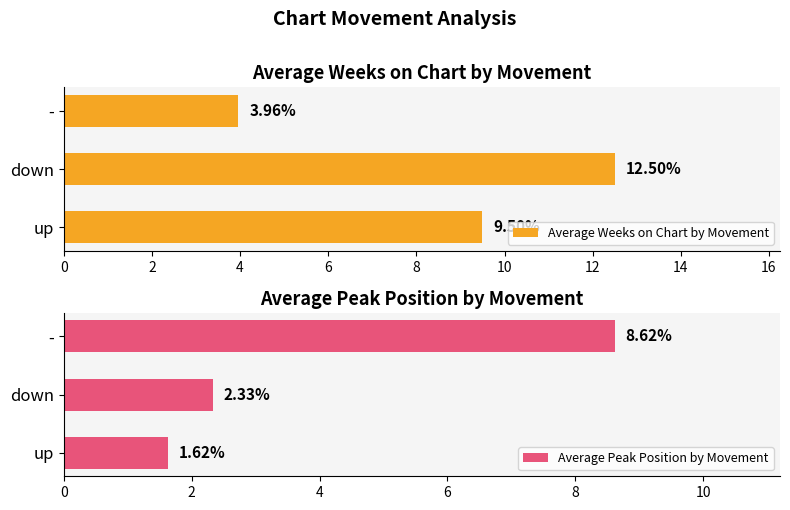

How many data points in Average Weeks on Chart by Movement are less than 9?

1